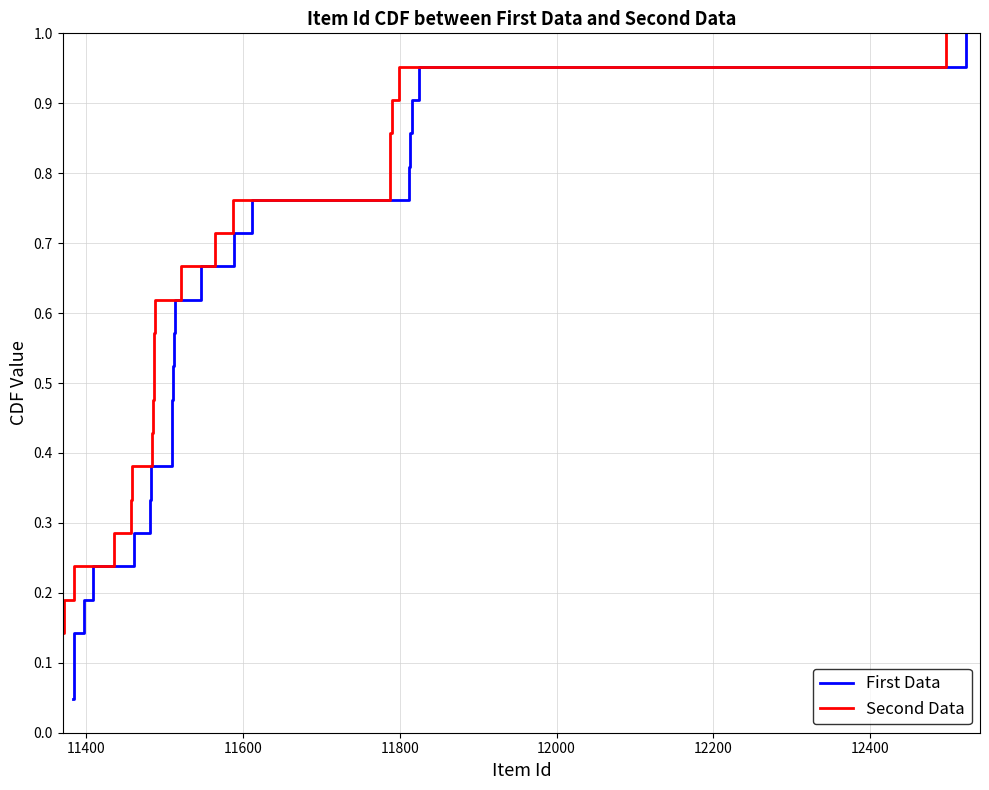

The value of First Data at 12000 is 0.0. True or false?

False